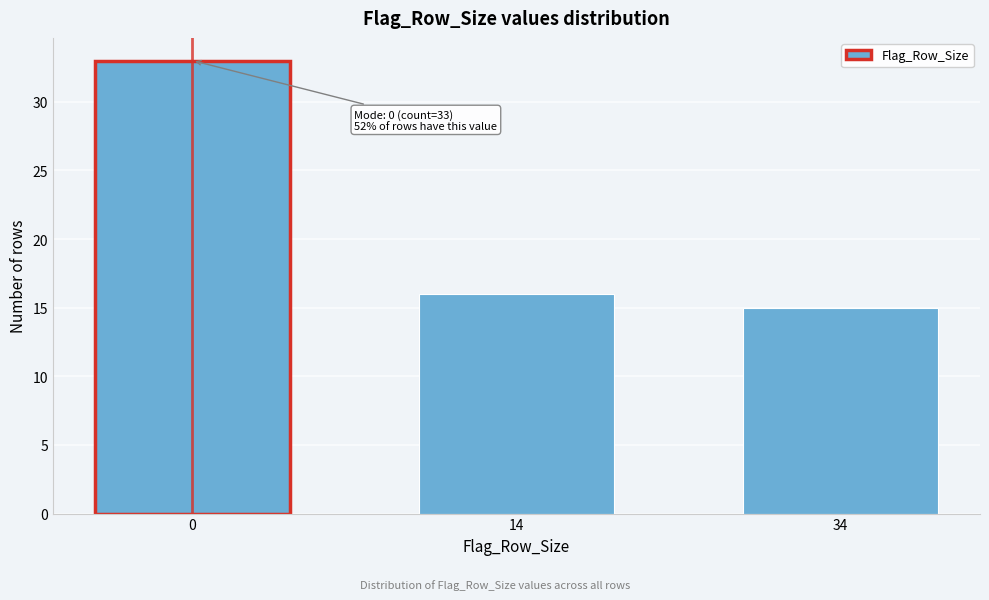

Reading right to left, extract all data points from this chart.

15	16	33